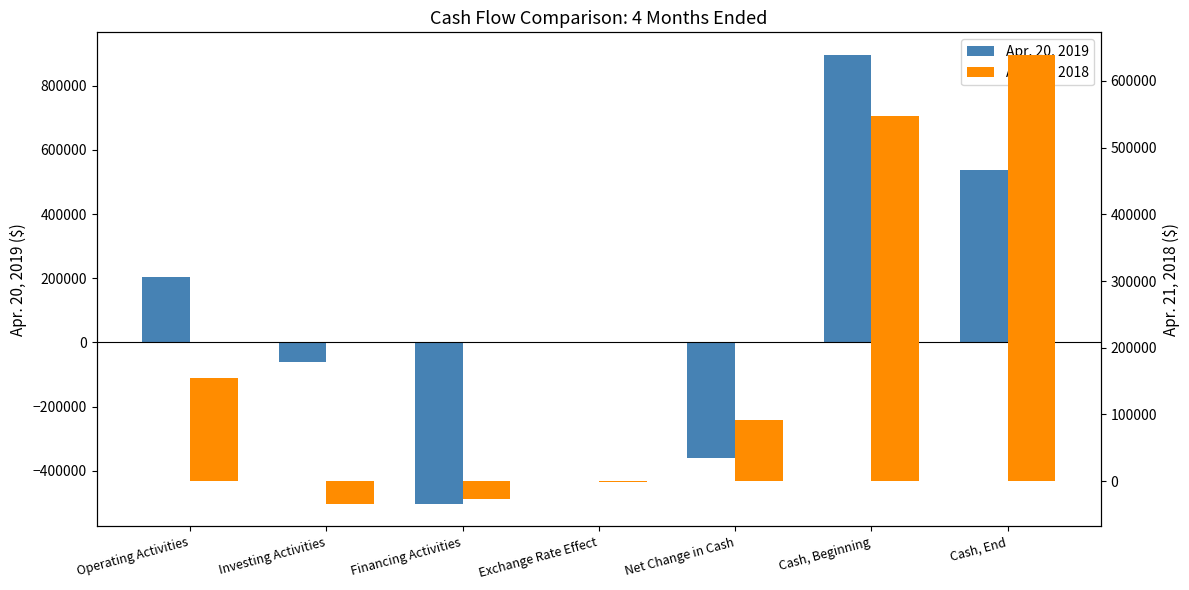

What is the average value of the Apr. 20, 2019 series?

102209